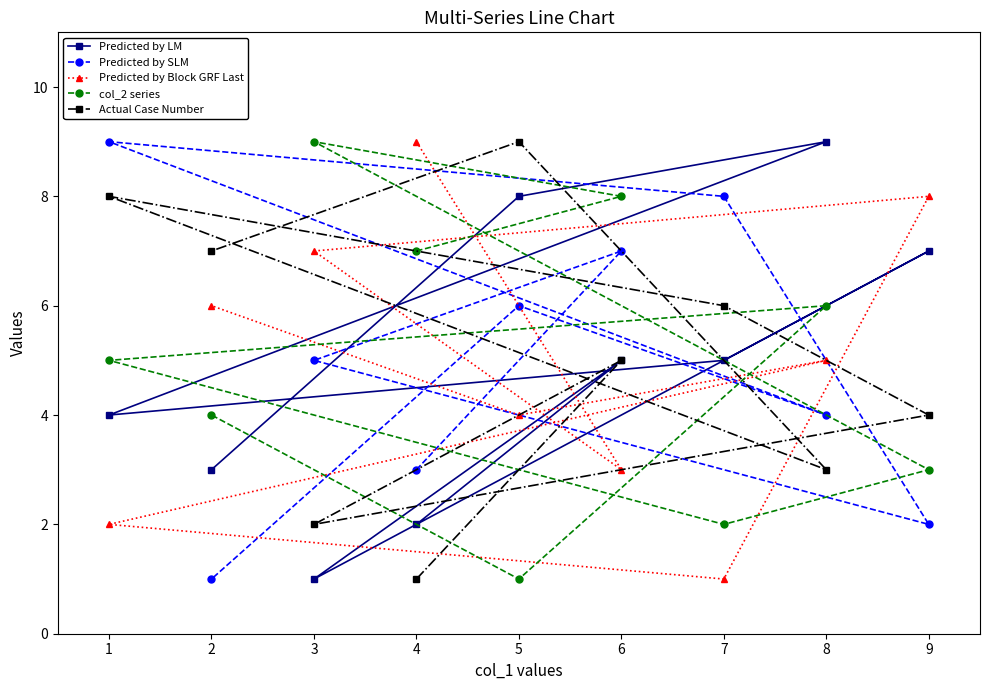

Which series has the largest range (max minus min)?

Predicted by LM